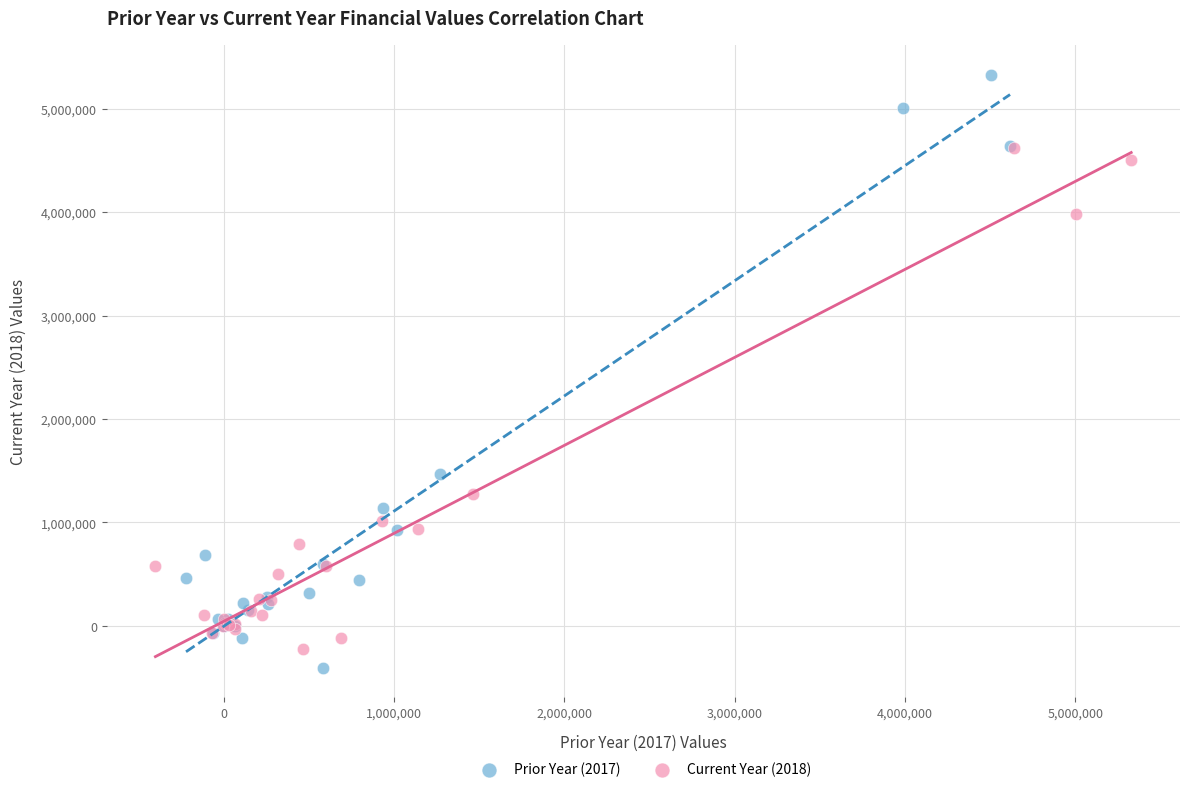

Which series has the largest Y range (max minus min)?

Prior Year (2017)